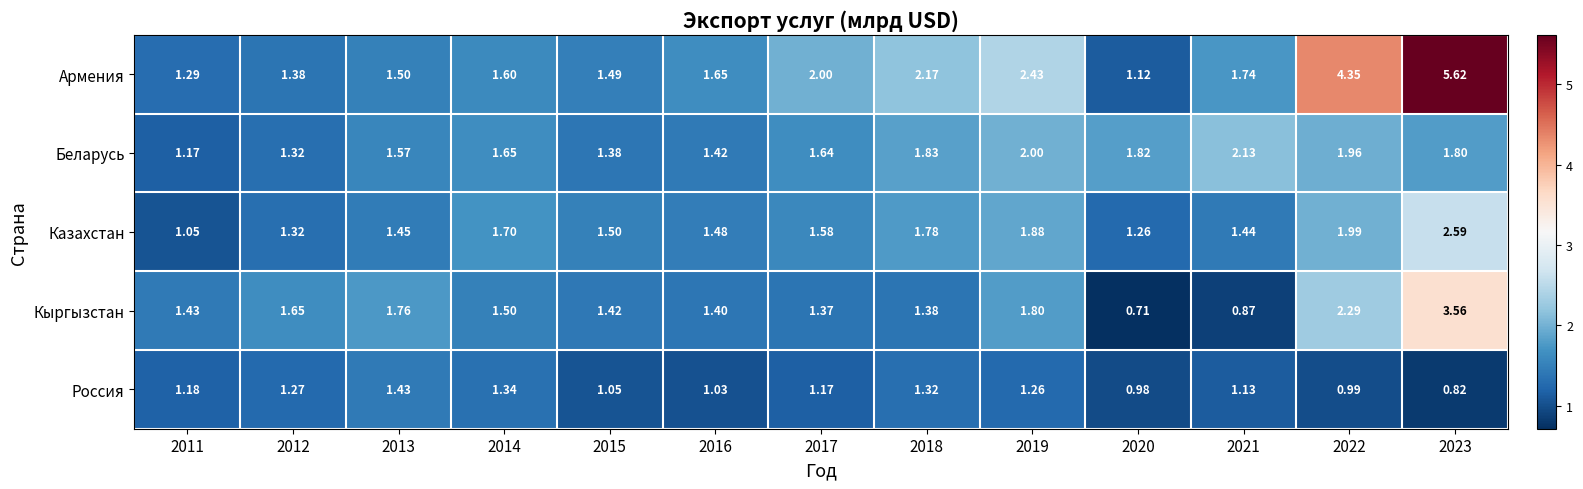

Rank the series at 2023 from highest to lowest value.

Армения, Кыргызстан, Казахстан, Беларусь, Россия